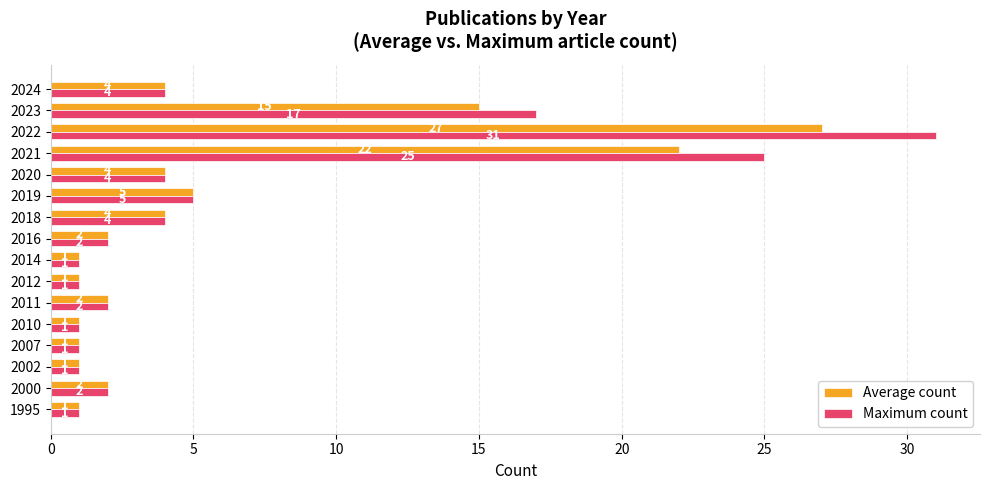

Is the value of Average count at 2019 greater than the value of Maximum count at 1995?

Yes